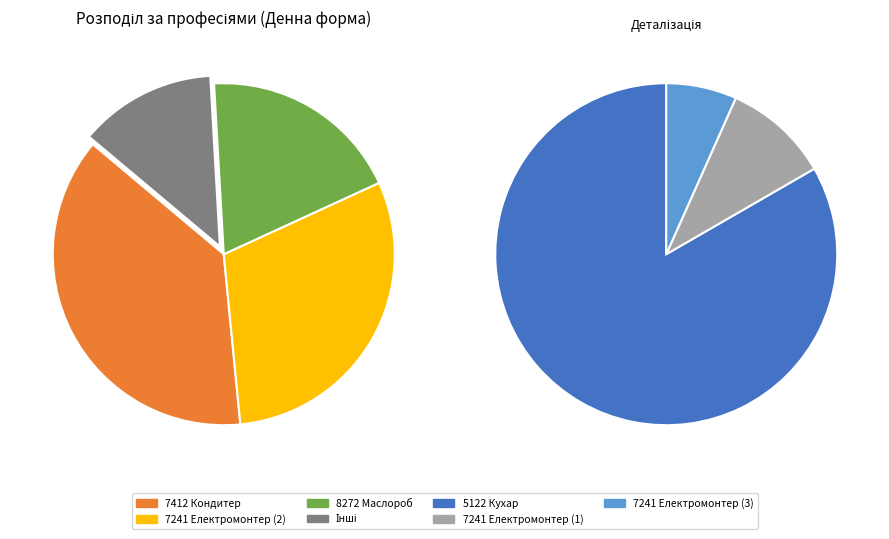

Do 7241 Електромонтер (3) and 8272 Маслороб together represent more than half of the pie?

No